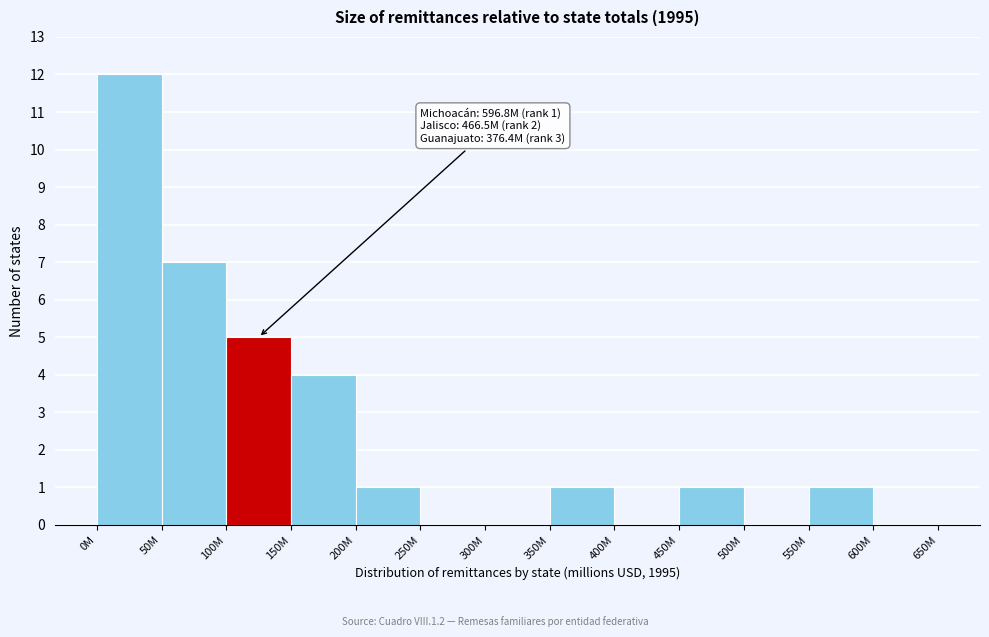

What is the sum of all values?

32